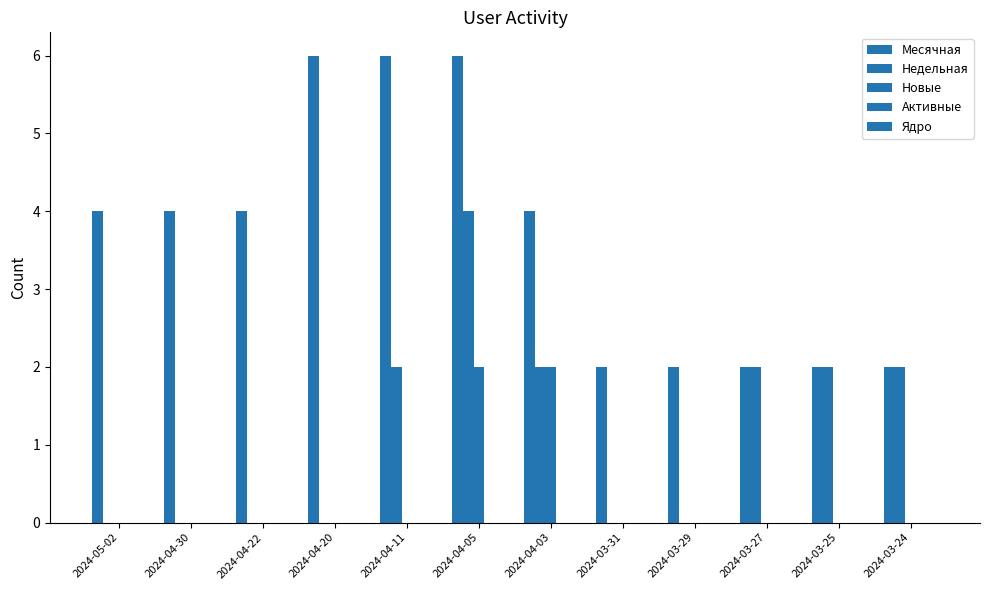

Which has a higher value, 2024-03-25 or 2024-04-11?

2024-04-11